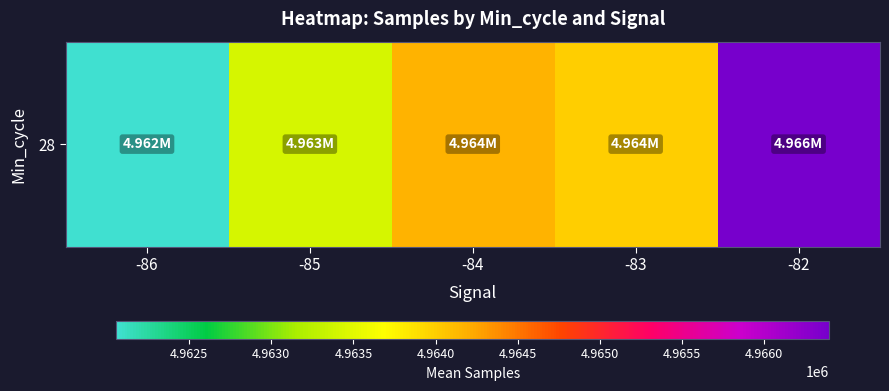

Rank the categories by value from lowest to highest.

-86, -85, -83, -84, -82